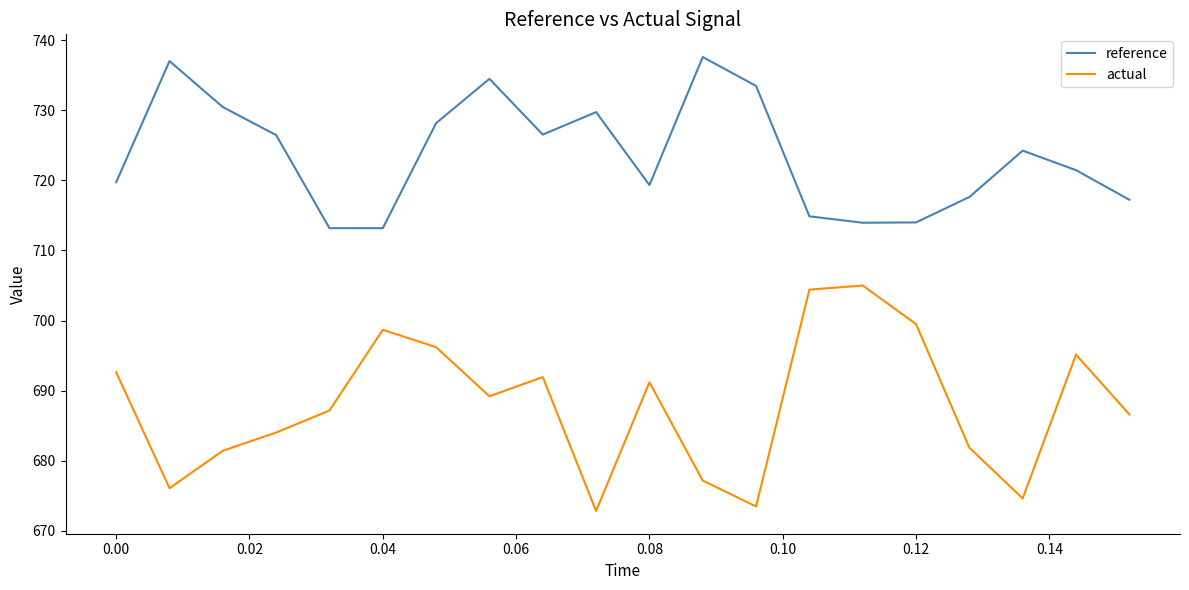

Which series has the widest spread of values?

actual